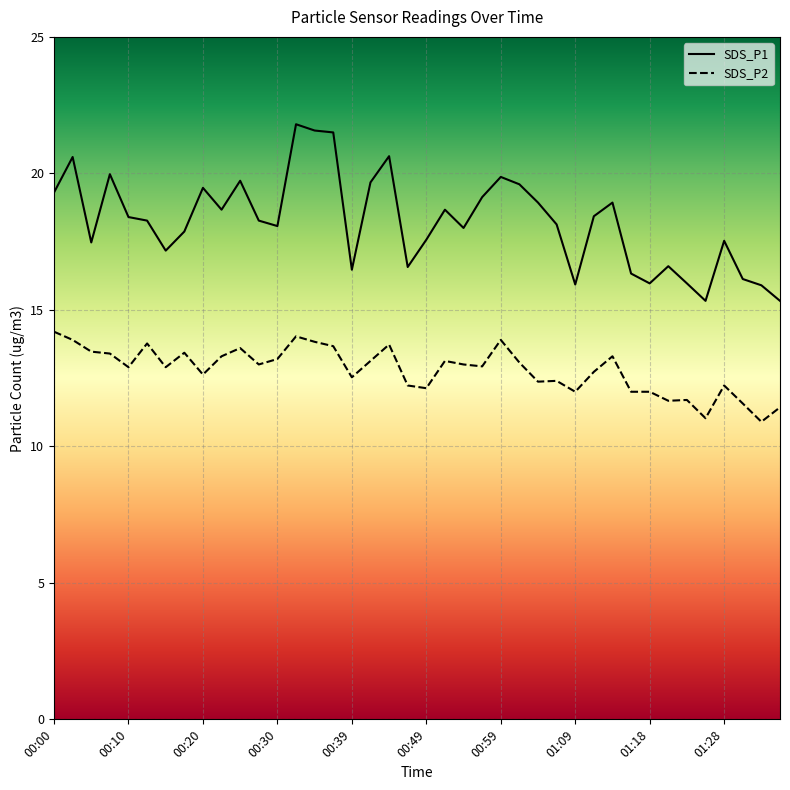

Reading left to right, list all the values displayed in this chart.

SDS_P1: 19.3	20.6	17.5	20.0	18.4	18.3	17.2	17.9	19.5	18.7	19.7	18.3	18.1	21.8	21.6	21.5	16.5	19.7	20.6	16.6	17.6	18.7	18.0	19.1	19.9	19.6	18.9	18.1	15.9	18.4	18.9	16.3	16.0	16.6	16.0	15.3	17.5	16.1	15.9	15.3
SDS_P2: 14.2	13.9	13.5	13.4	12.9	13.8	12.9	13.4	12.6	13.3	13.6	13.0	13.2	14.0	13.8	13.7	12.5	13.1	13.7	12.2	12.1	13.1	13.0	12.9	13.9	13.1	12.4	12.4	12.0	12.7	13.3	12.0	12.0	11.7	11.7	11.0	12.2	11.6	10.9	11.4